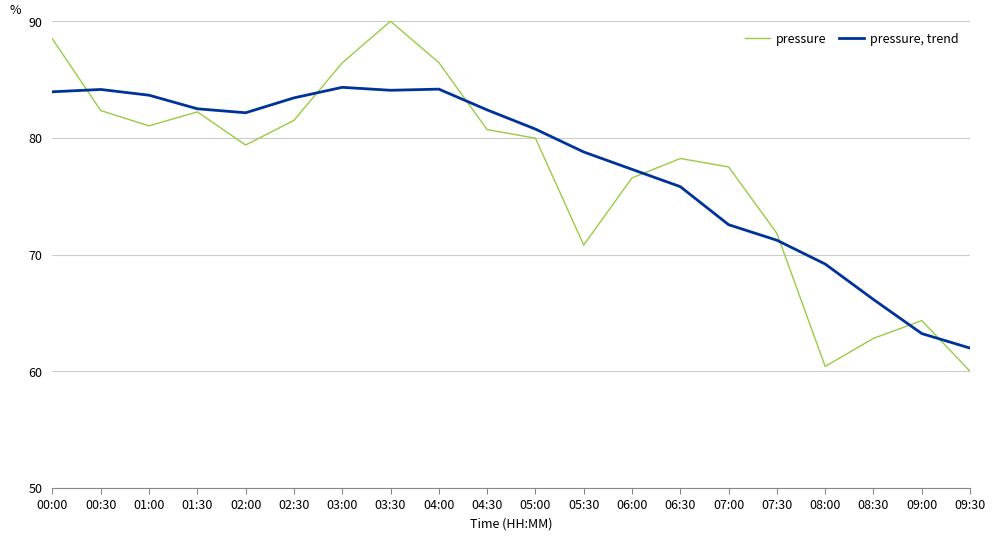

In pressure, trend, how many points are higher than both neighbors (excluding endpoints)?

3